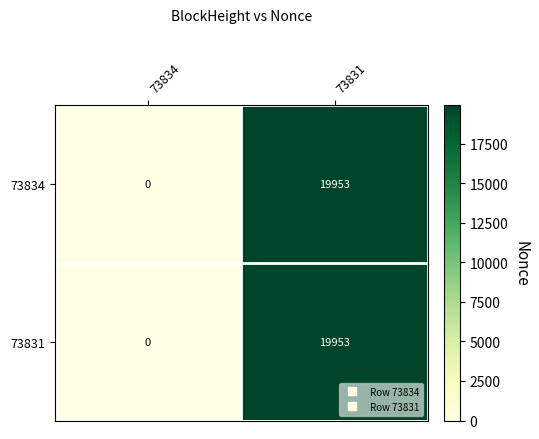

At how many categories does at least one series exceed 8788?

1